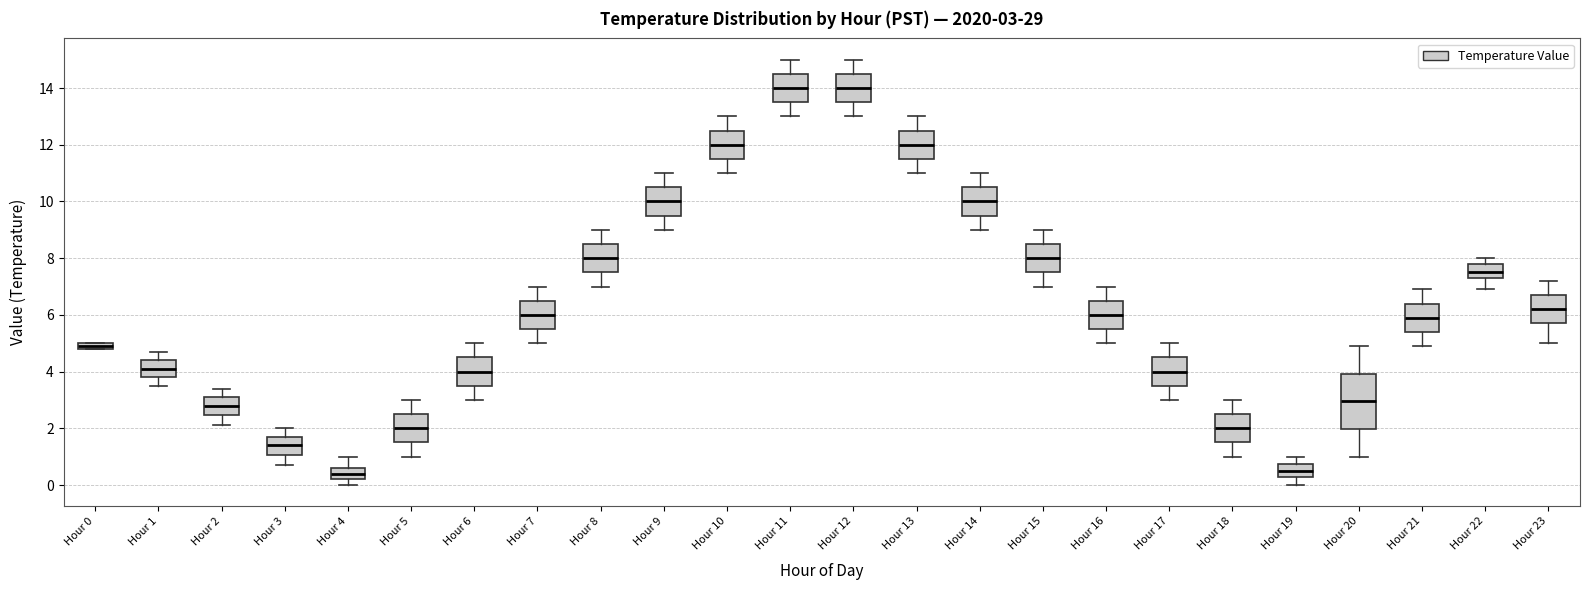

Comparing the boxes themselves (not the whiskers), which one is the tallest?

Hour 20